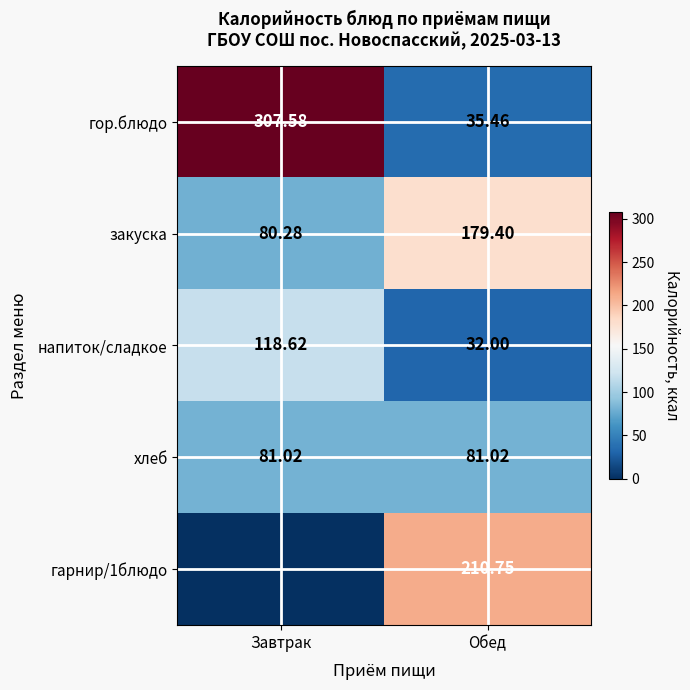

At which label is закуска closest to 129?

Завтрак